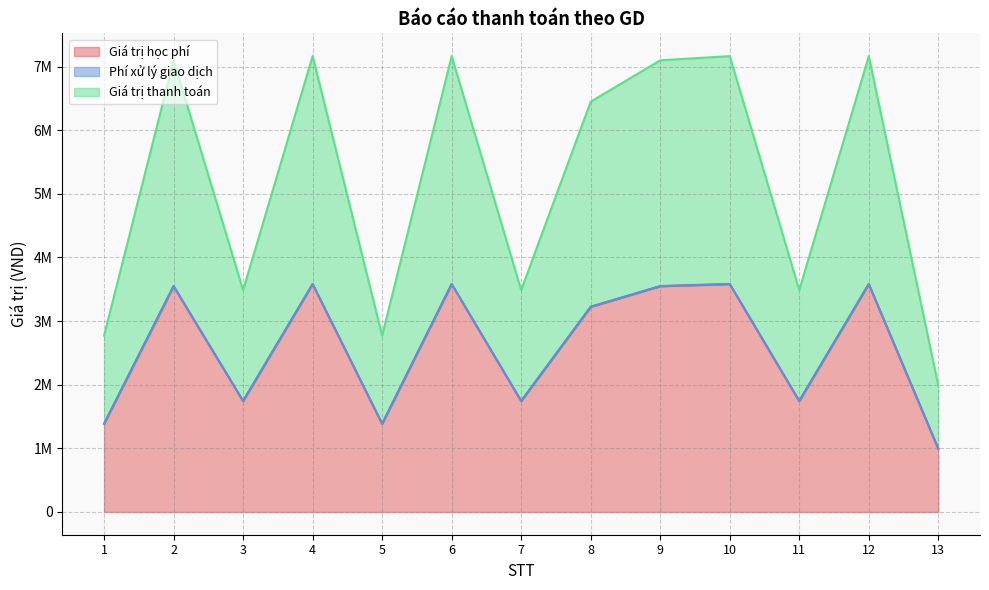

Does the chart display data point markers on the line(s)?

No